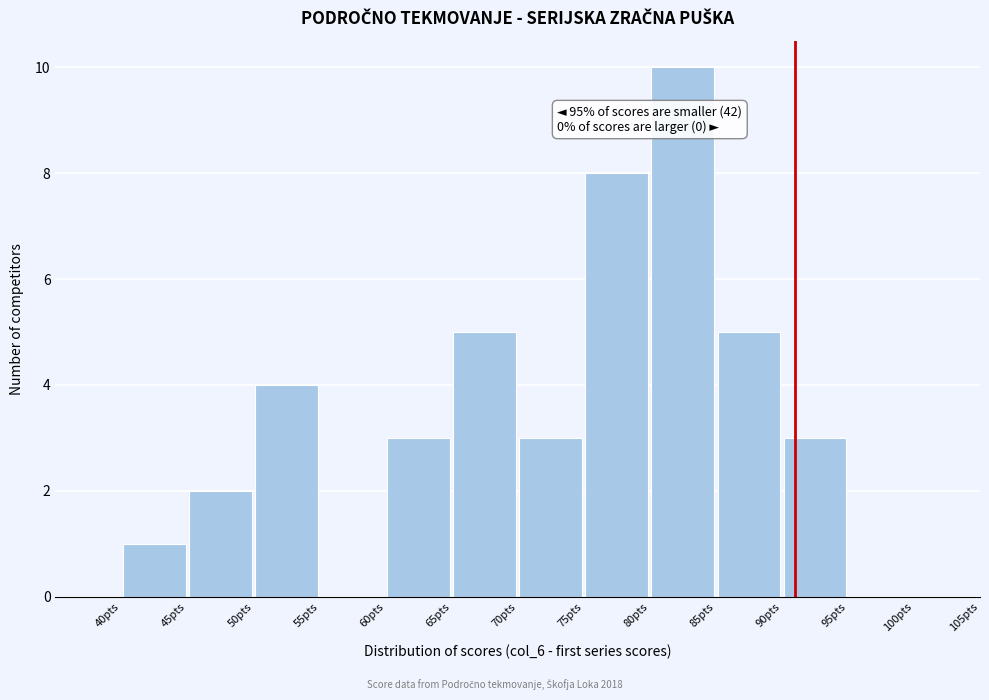

Over which range of the x-axis is the bar tallest?

80 to 85